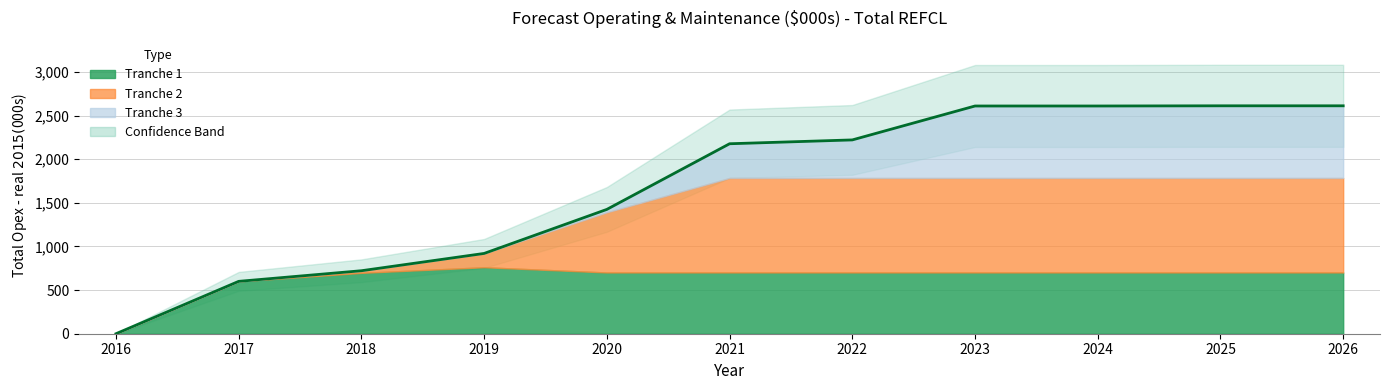

What is the maximum value shown in the chart?

2611.6